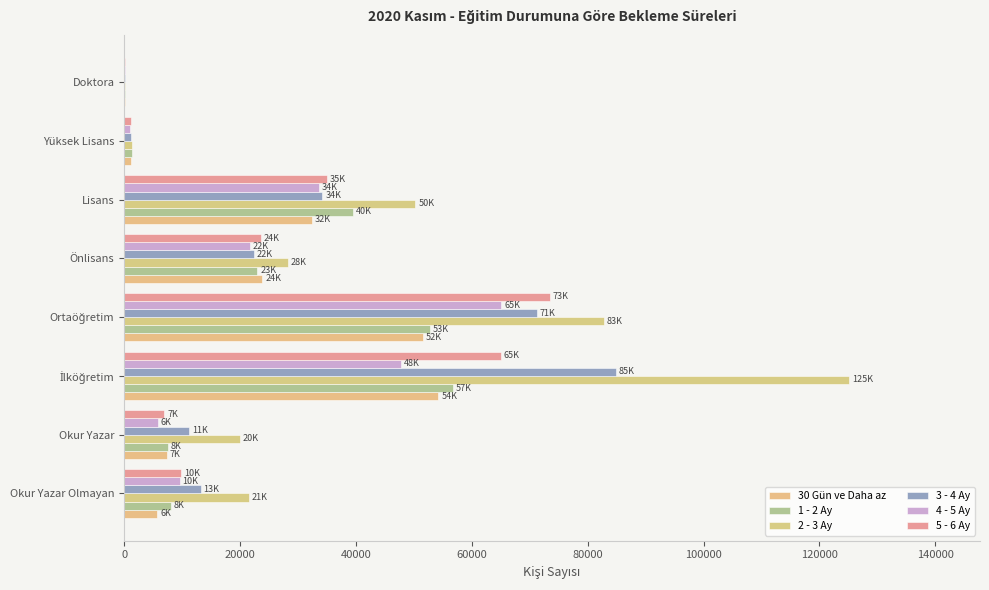

What is the value of the 4 - 5 Ay bar at the 5th from the left?

21660